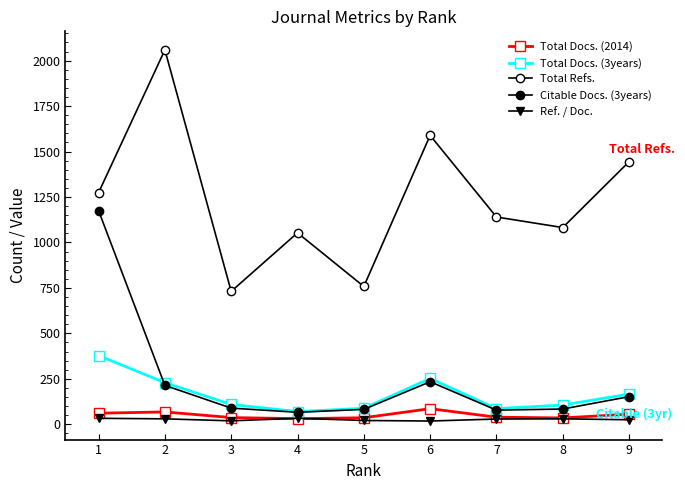

How many categories are shown in the chart?

9